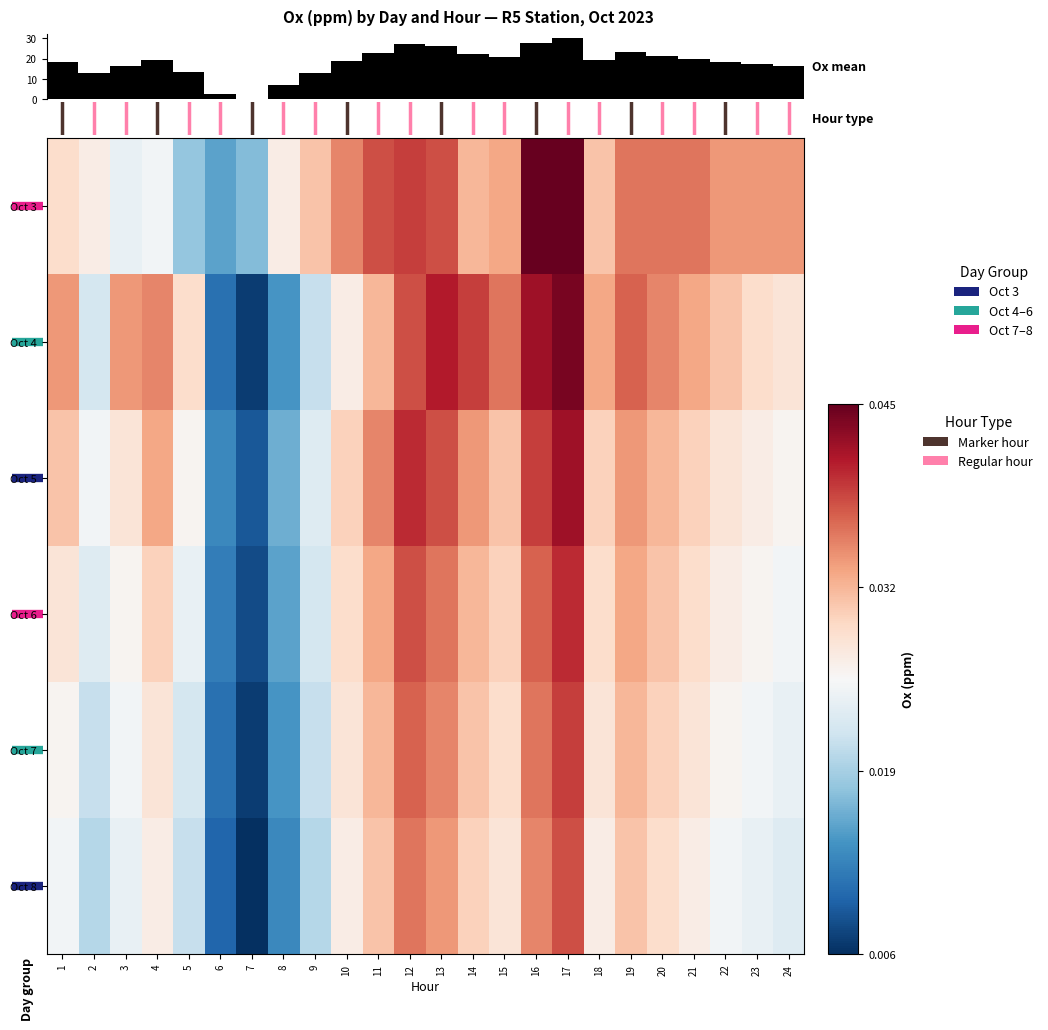

True or false: Oct 5 has a value of 0.0 at 7.

True